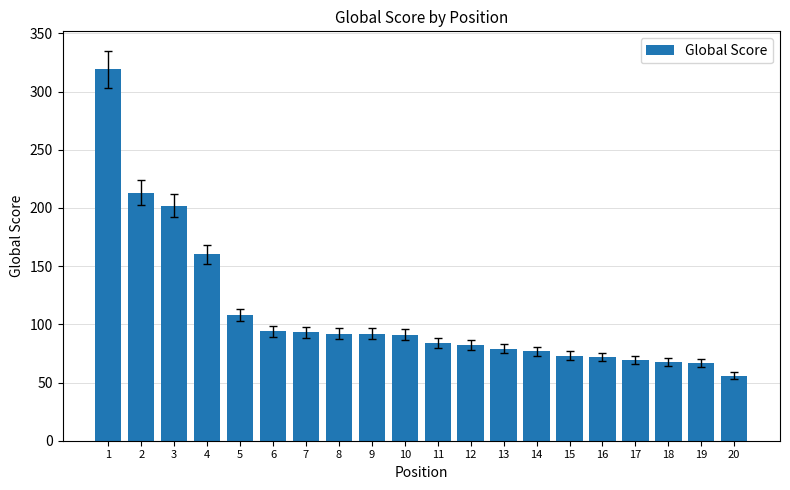

How many data points are less than 91?

10